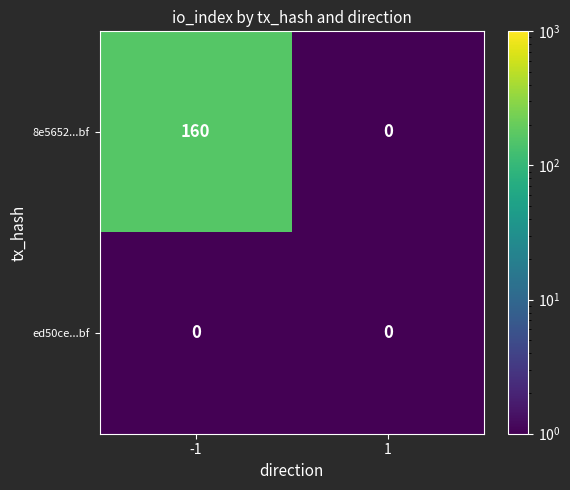

Reading left to right, list all the values displayed in this chart.

8e5652...bf: -1=160	1=0
ed50ce...bf: -1=0	1=0